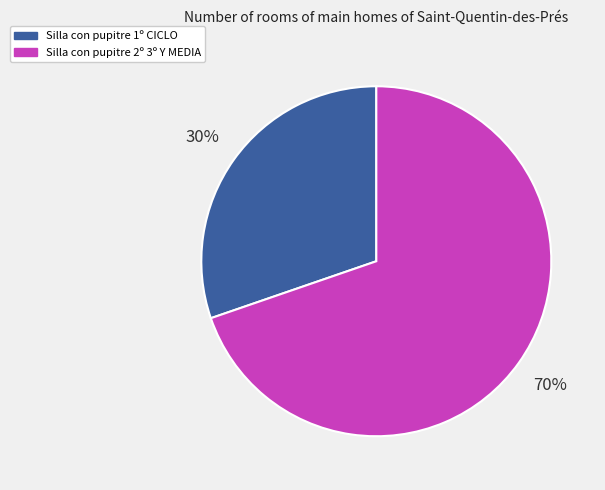

The Silla con pupitre 2º 3º Y MEDIA slice represents 63% of the pie. True or false?

False